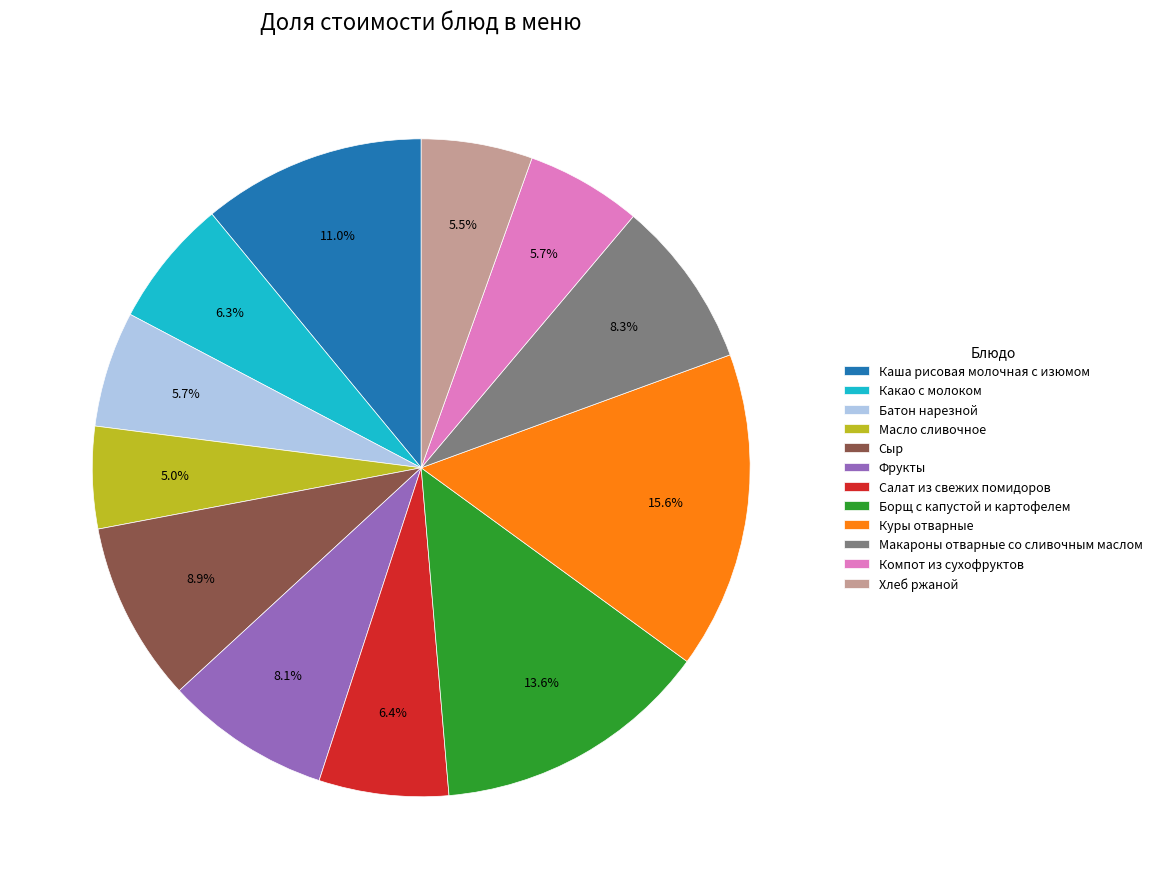

Which slice is the largest?

Куры отварные